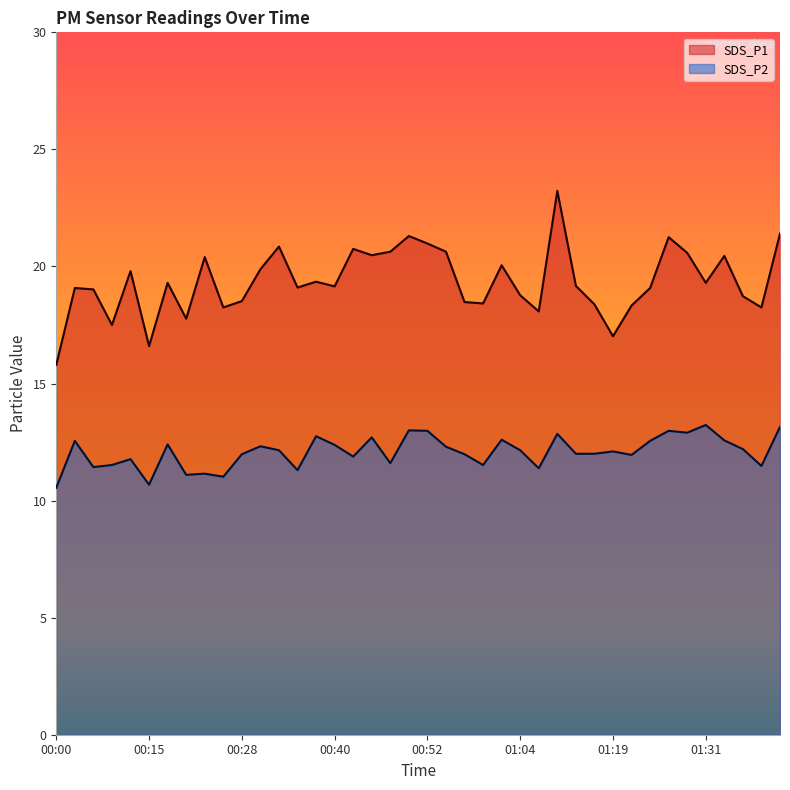

At which category is the sum across all series the highest?

01:09